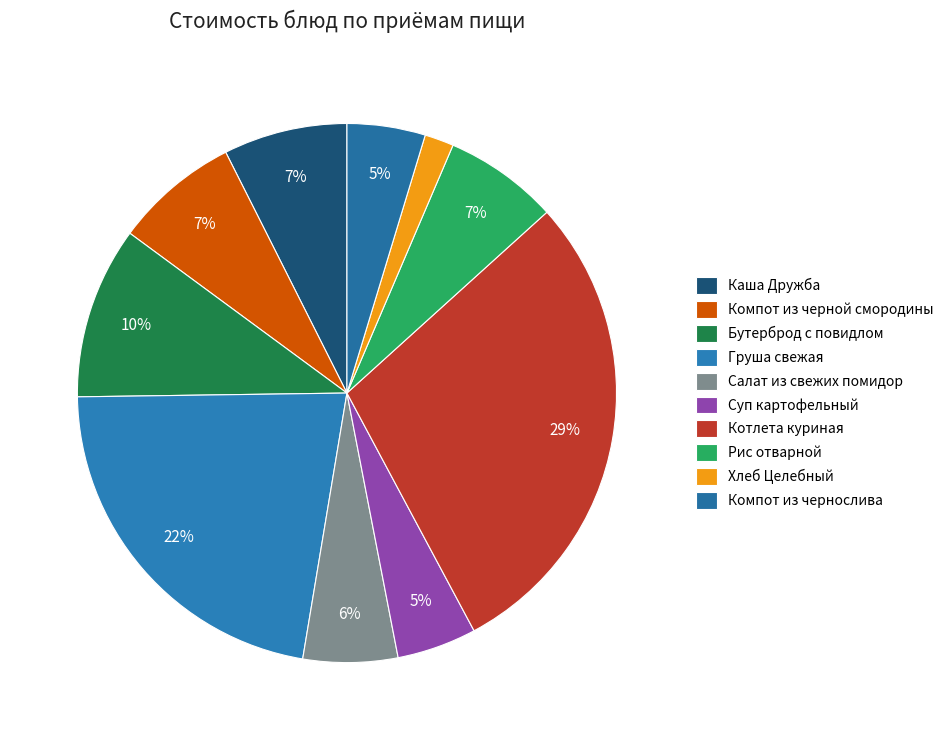

To the nearest percent, what portion does Хлеб Целебный represent?

2%